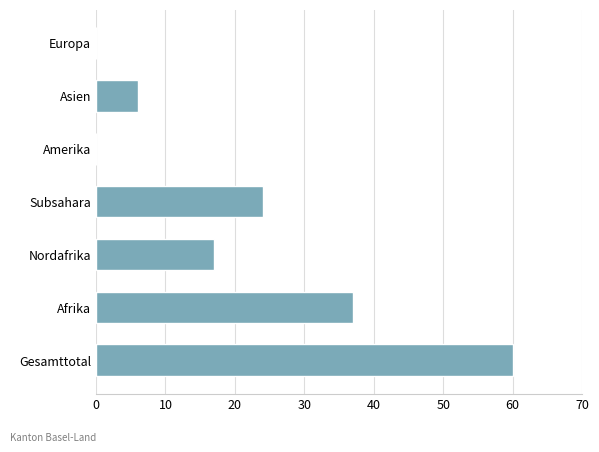

Which has a higher value, Afrika or Asien?

Afrika